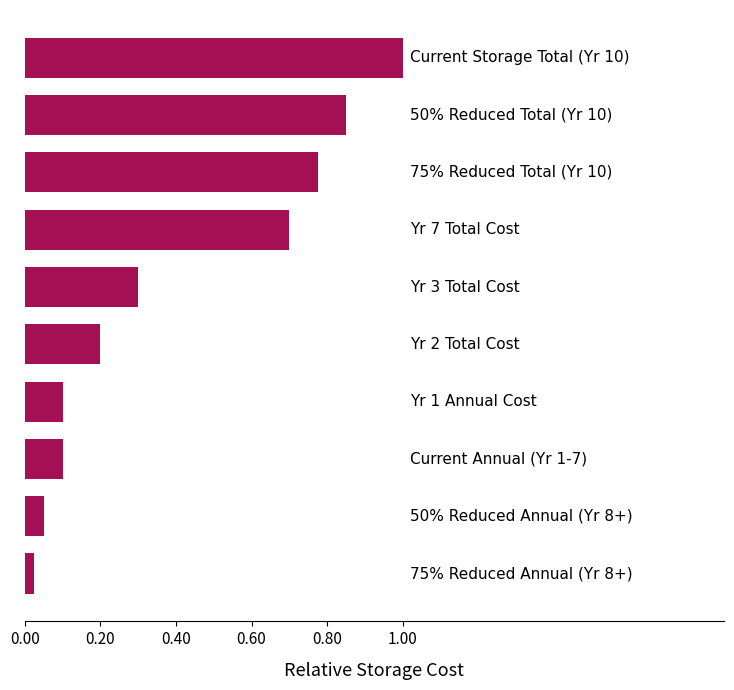

What is the greatest value displayed?

1.0